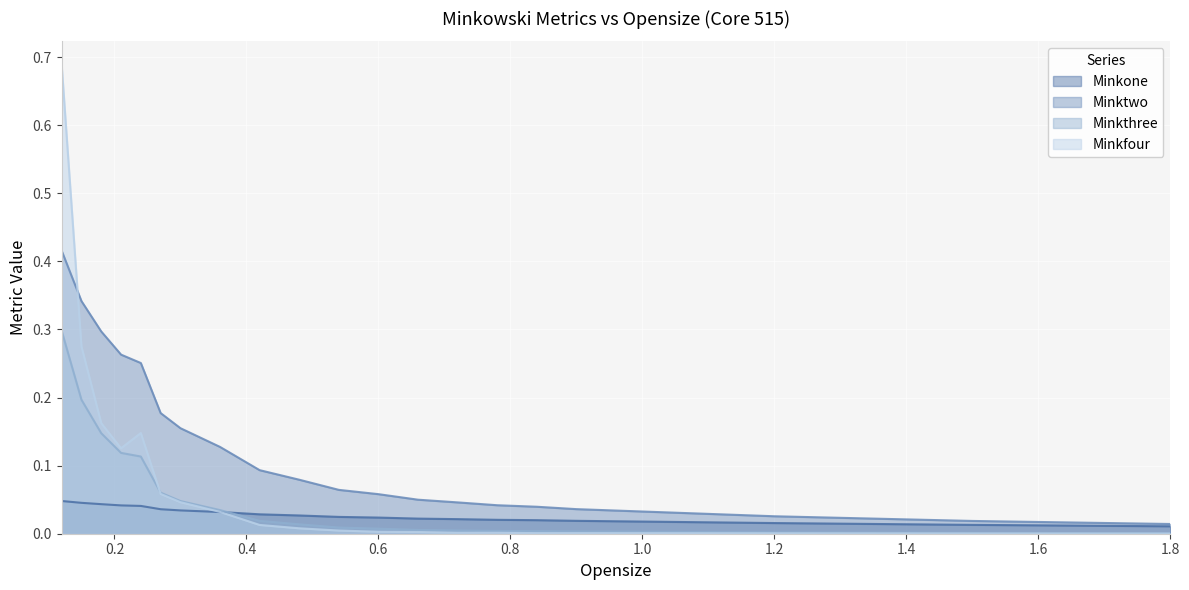

At which category is the sum across all series the highest?

0.12